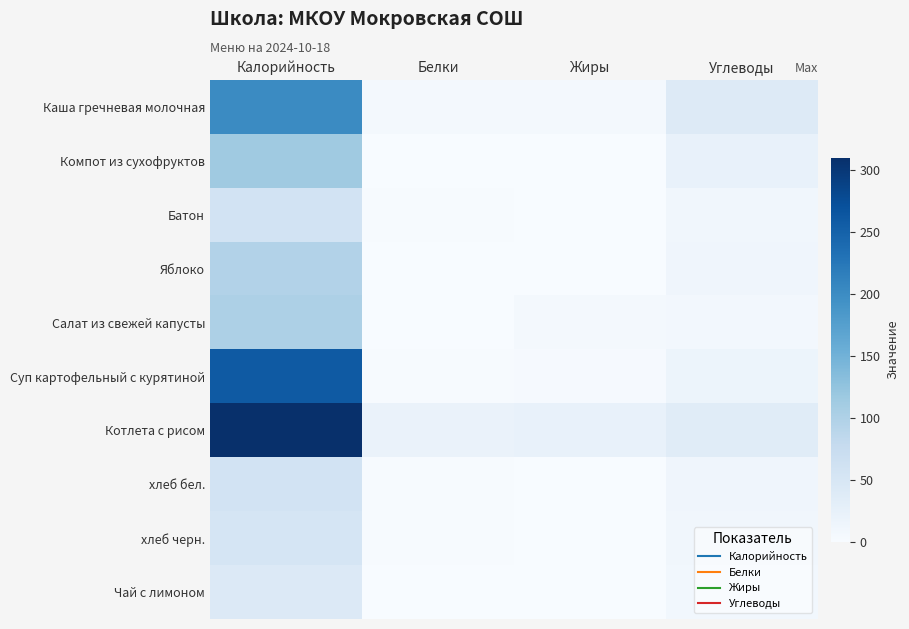

Reading left to right, list all the values displayed in this chart.

Каша гречневая молочная: Калорийность=202.0	Белки=6.5	Жиры=5.4	Углеводы=40.5
Компот из сухофруктов: Калорийность=114.0	Белки=0.3	Жиры=0.0	Углеводы=21.9
Батон: Калорийность=57.2	Белки=1.3	Жиры=0.8	Углеводы=10.3
Яблоко: Калорийность=96.8	Белки=0.4	Жиры=0.0	Углеводы=12.1
Салат из свежей капусты: Калорийность=101.0	Белки=0.8	Жиры=5.0	Углеводы=8.0
Суп картофельный с курятиной: Калорийность=260.0	Белки=2.3	Жиры=2.8	Углеводы=16.7
Котлета с рисом: Калорийность=310.0	Белки=19.8	Жиры=22.5	Углеводы=35.9
хлеб бел.: Калорийность=57.2	Белки=1.8	Жиры=0.2	Углеводы=12.2
хлеб черн.: Калорийность=52.2	Белки=2.2	Жиры=0.4	Углеводы=10.0
Чай с лимоном: Калорийность=41.6	Белки=0.5	Жиры=0.1	Углеводы=9.5